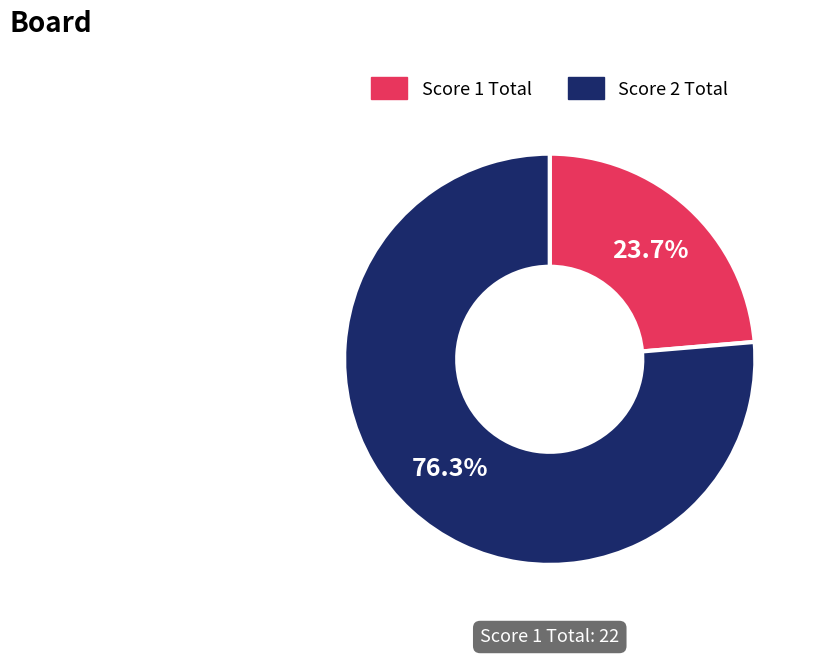

To the nearest percent, what is the difference between the largest and smallest slice percentages?

53%